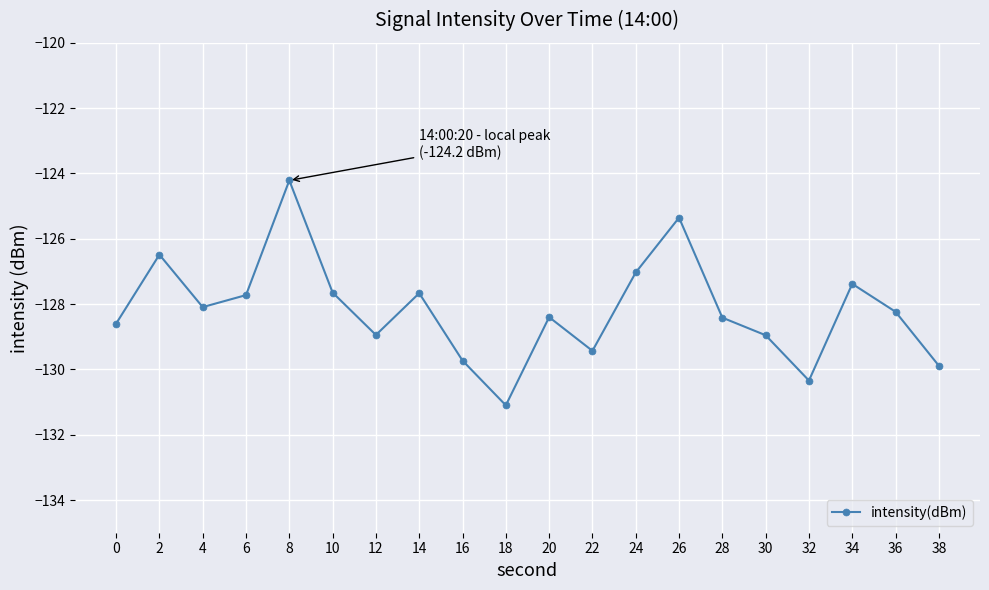

True or false: the data shows -187.0 at 32.

False